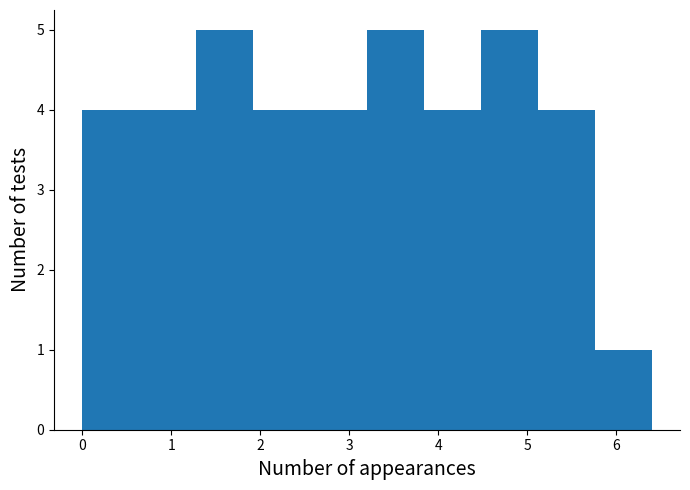

Reading left to right, transcribe this chart: for each bar, give the range it covers on the x-axis and its height. Neither the bar edges nor the heights are printed on the chart, so give them approximately, as read against the axes.

0.00 to 0.64: 4
0.64 to 1.28: 4
1.28 to 1.92: 5
1.92 to 2.56: 4
2.56 to 3.20: 4
3.20 to 3.84: 5
3.84 to 4.48: 4
4.48 to 5.12: 5
5.12 to 5.76: 4
5.76 to 6.40: 1